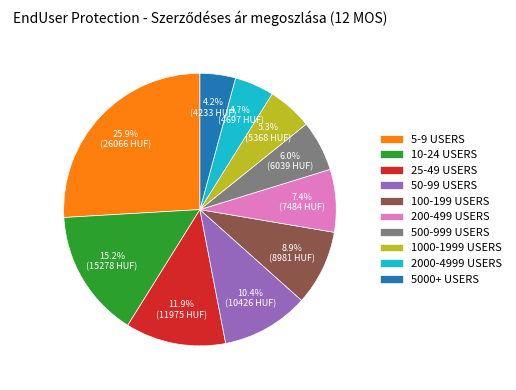

Is there any slice that represents more than half of the pie?

No